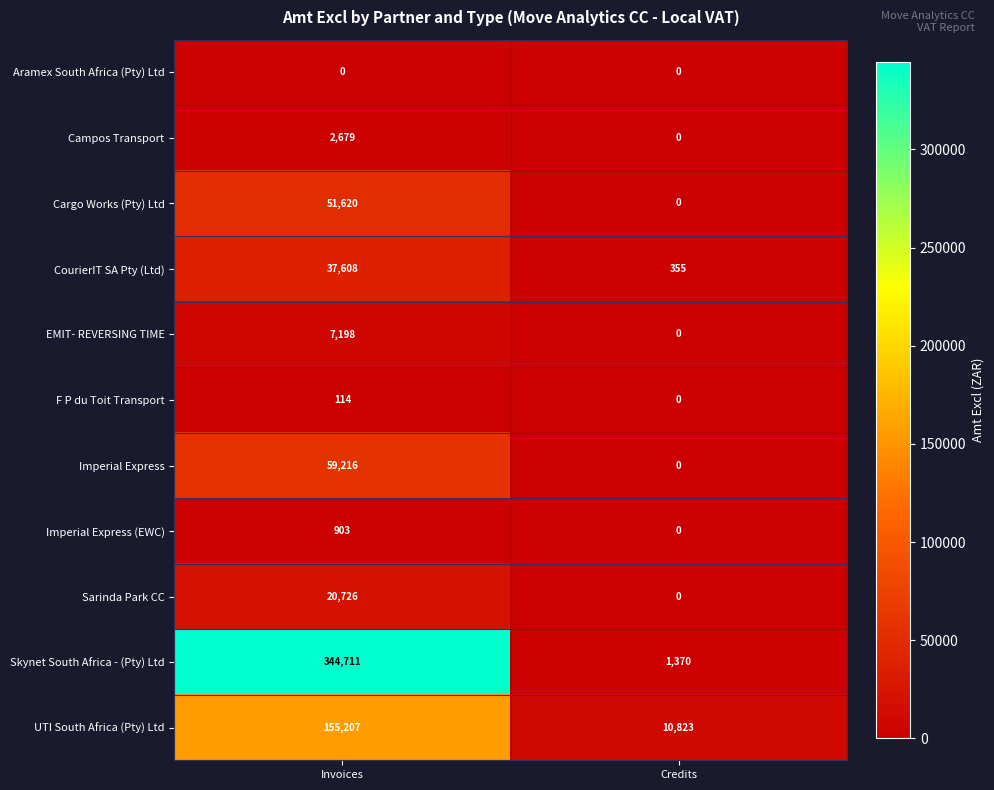

Which category has the highest value across all series?

Invoices